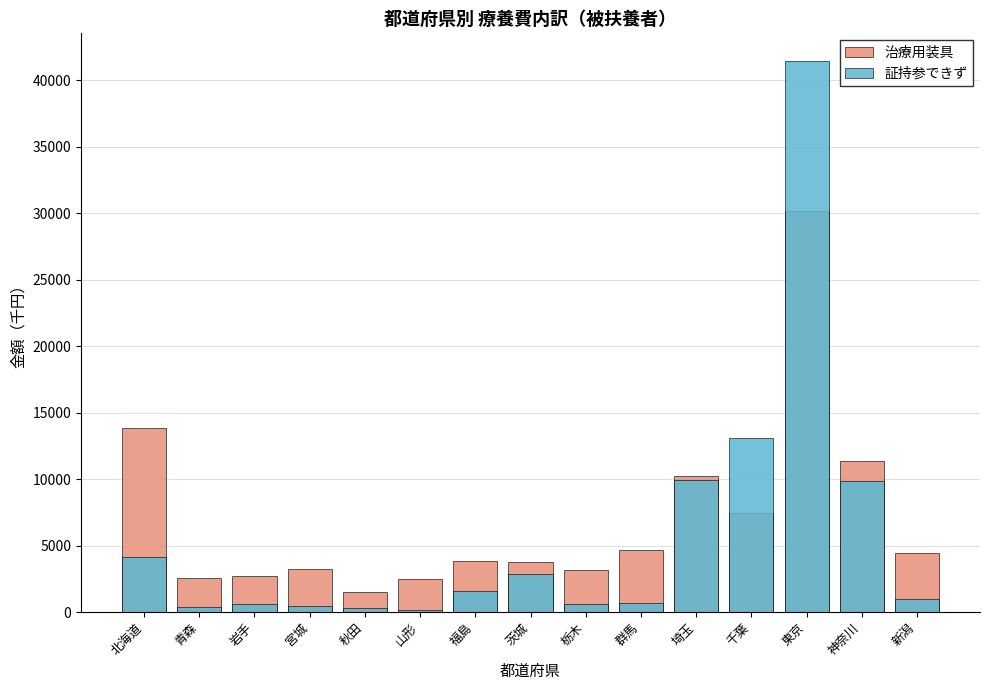

What is the total value across all series at 群馬?

5352.1